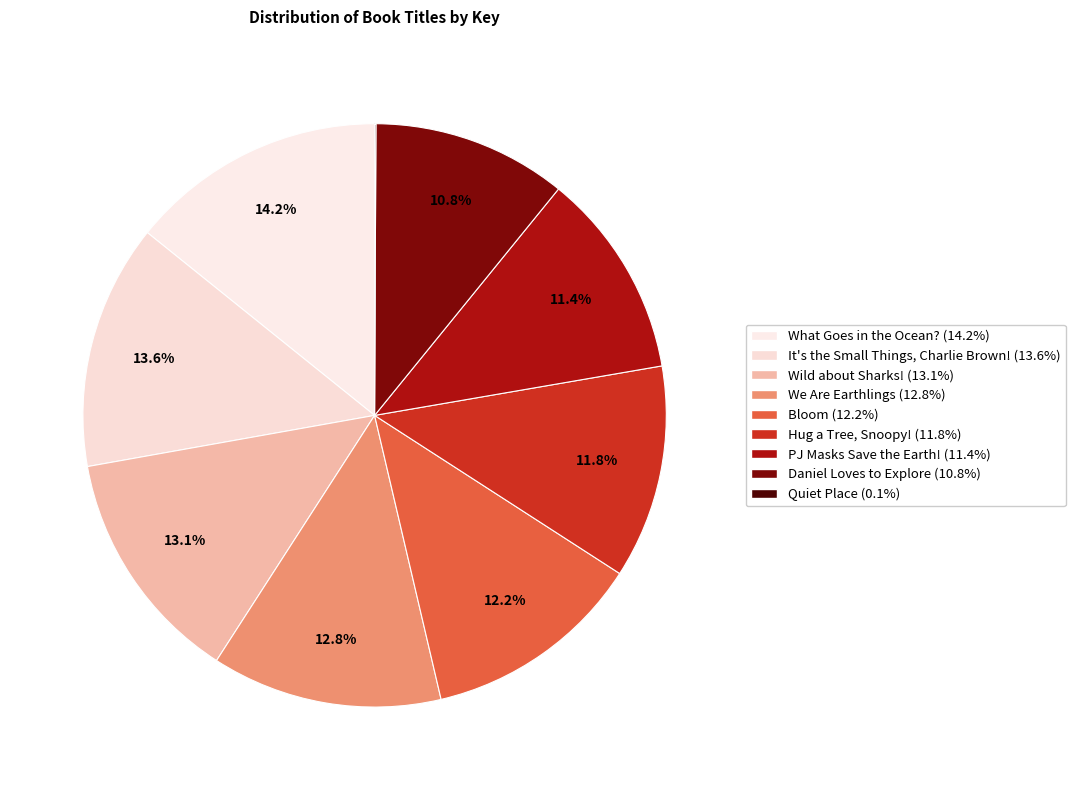

Between PJ Masks Save the Earth! and Bloom, which is larger?

Bloom